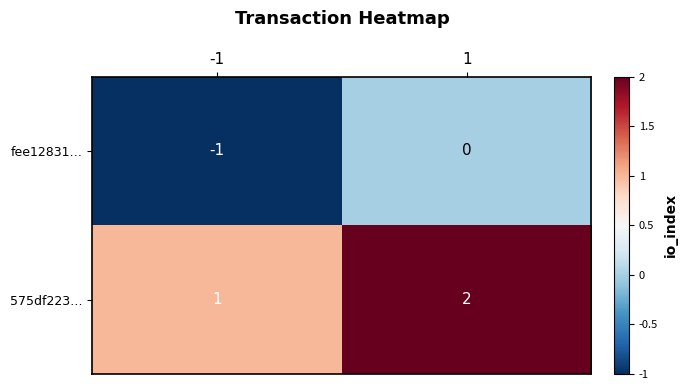

The fee12831… series shows -1 at -1. True or false?

True